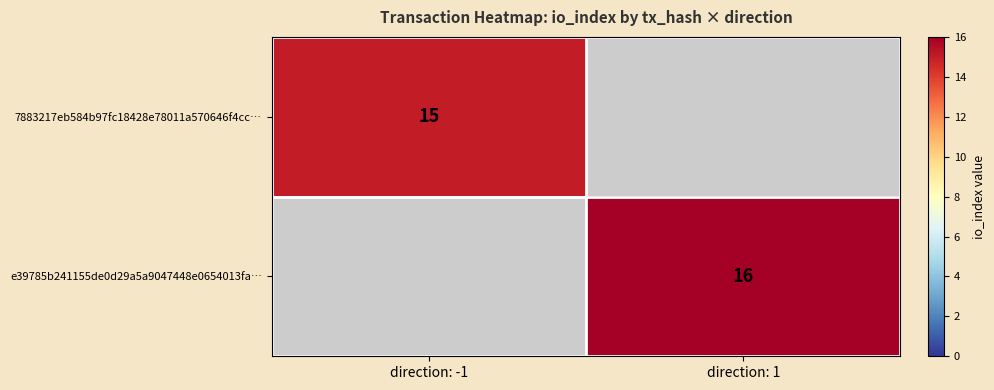

The value of e39785b241155de0d29a5a9047448e0654013fa… at direction: 1 is 16. True or false?

True